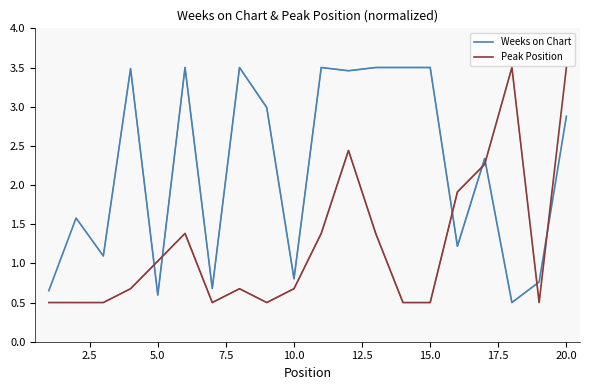

True or false: Weeks on Chart and Peak Position cross at least once.

True